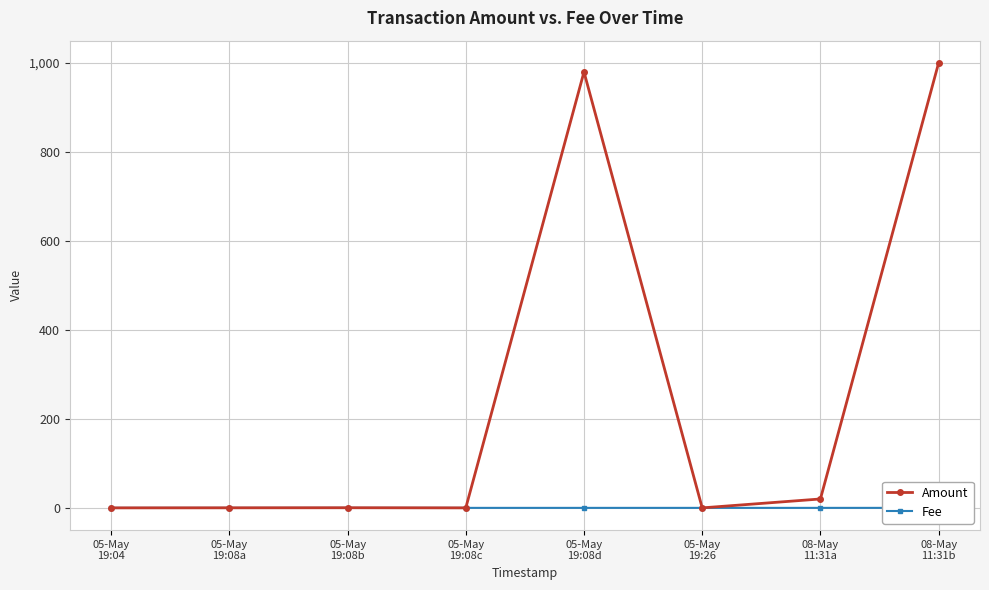

Rank the series at 05-May
19:26 from highest to lowest value.

Amount, Fee